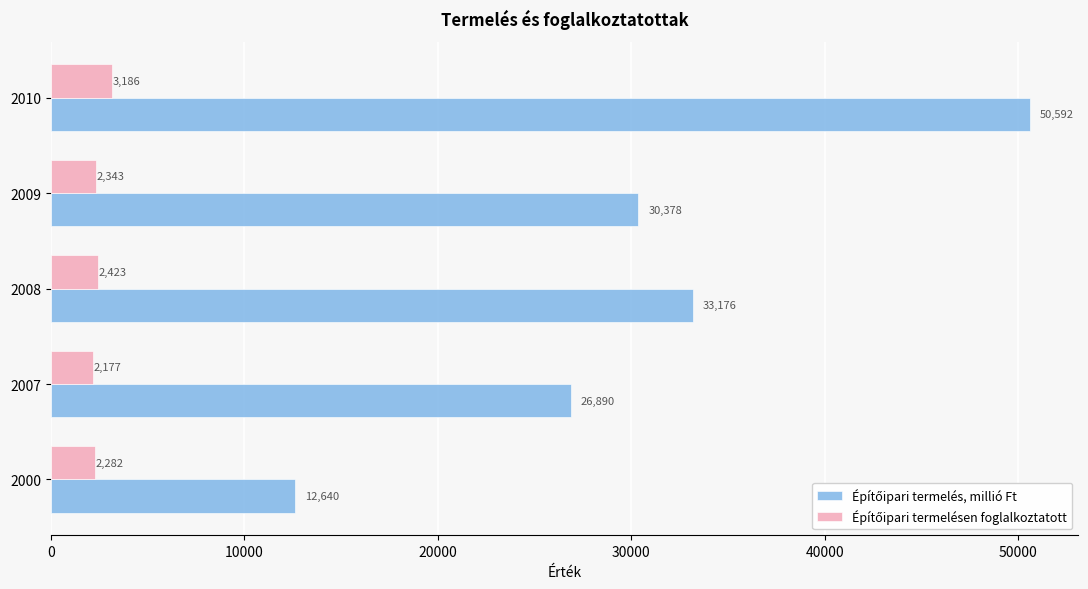

What is the maximum value shown in the chart?

50592.1